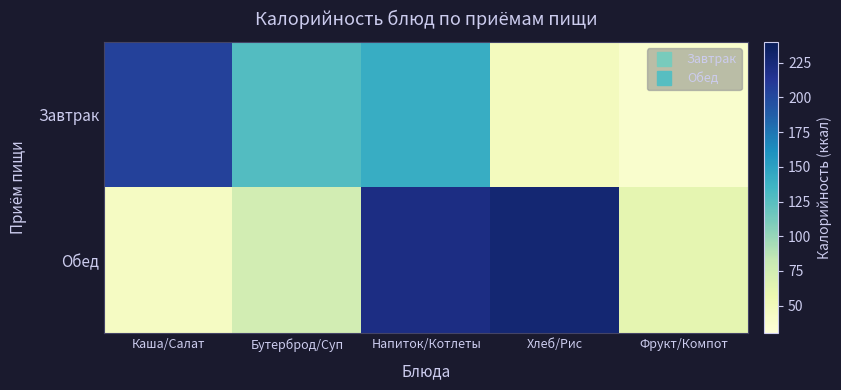

What is the maximum value shown in the chart?

227.7